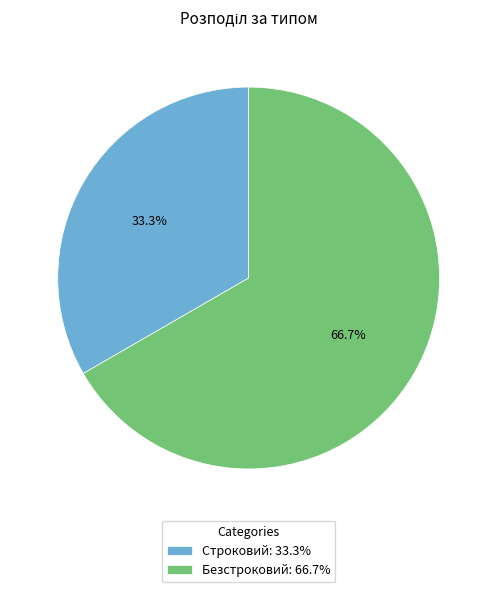

The Строковий slice represents 24% of the pie. True or false?

False